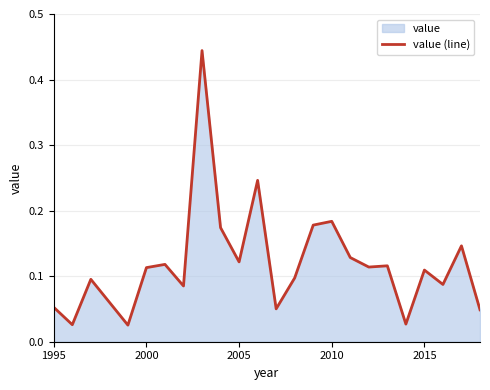

Reading right to left, what are all the values shown in this chart?

0.0	0.1	0.1	0.1	0.0	0.1	0.1	0.1	0.2	0.2	0.1	0.1	0.2	0.1	0.2	0.4	0.1	0.1	0.1	0.0	0.1	0.0	0.1